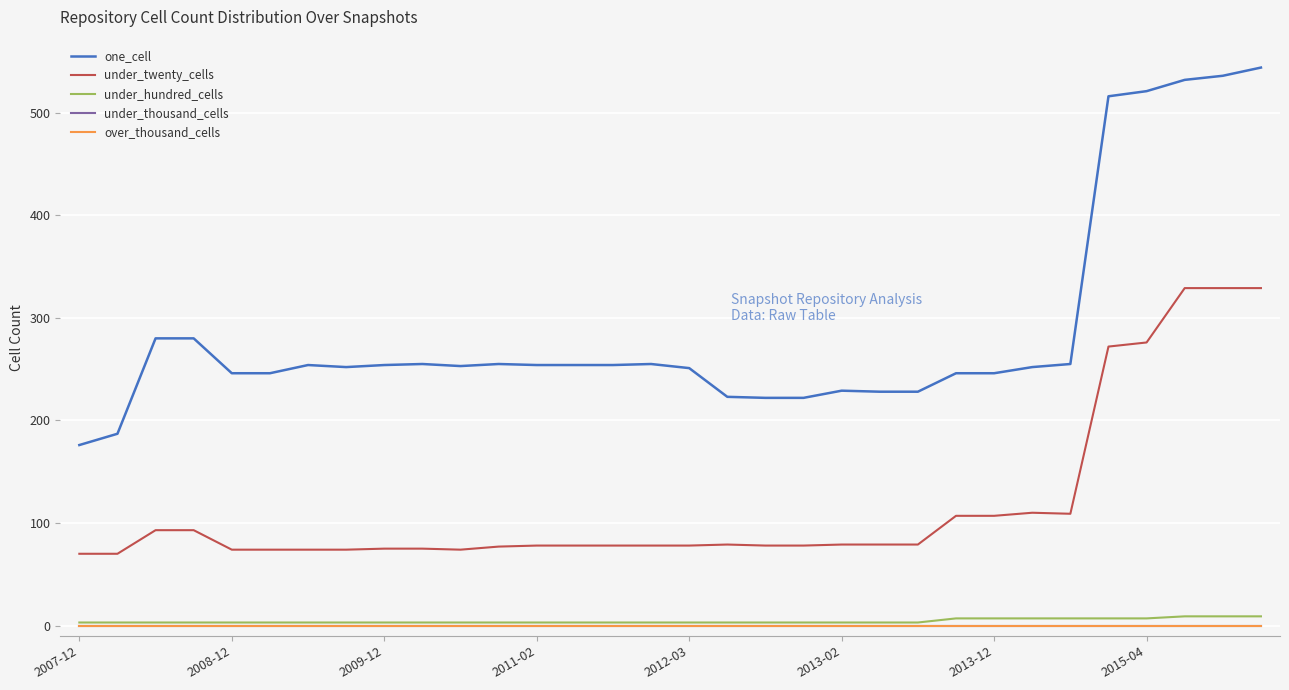

What is the average value of the one_cell series?

288